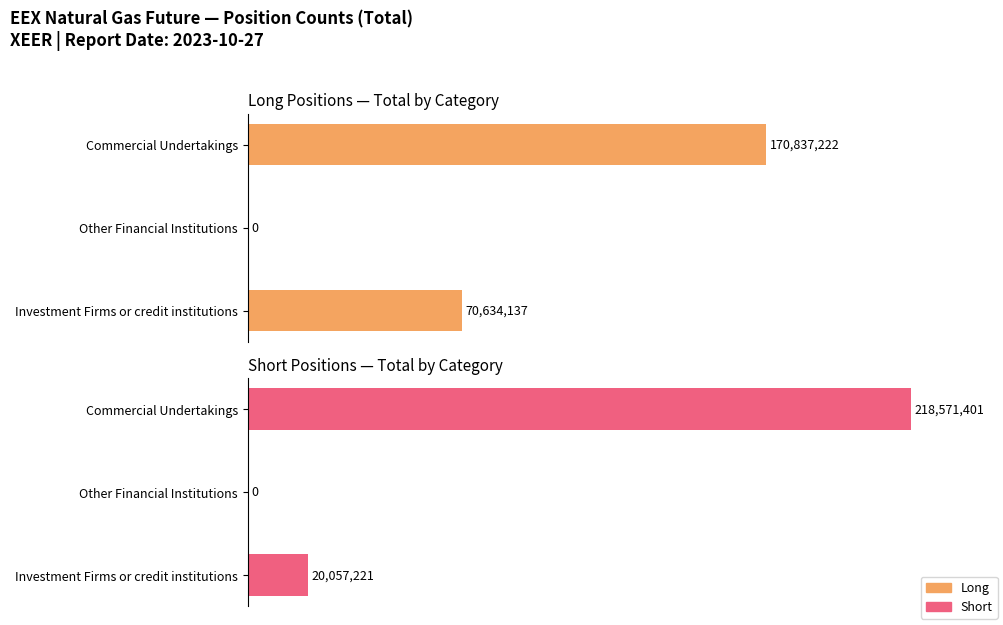

Are the bars grouped side by side (vs. stacked)?

Yes